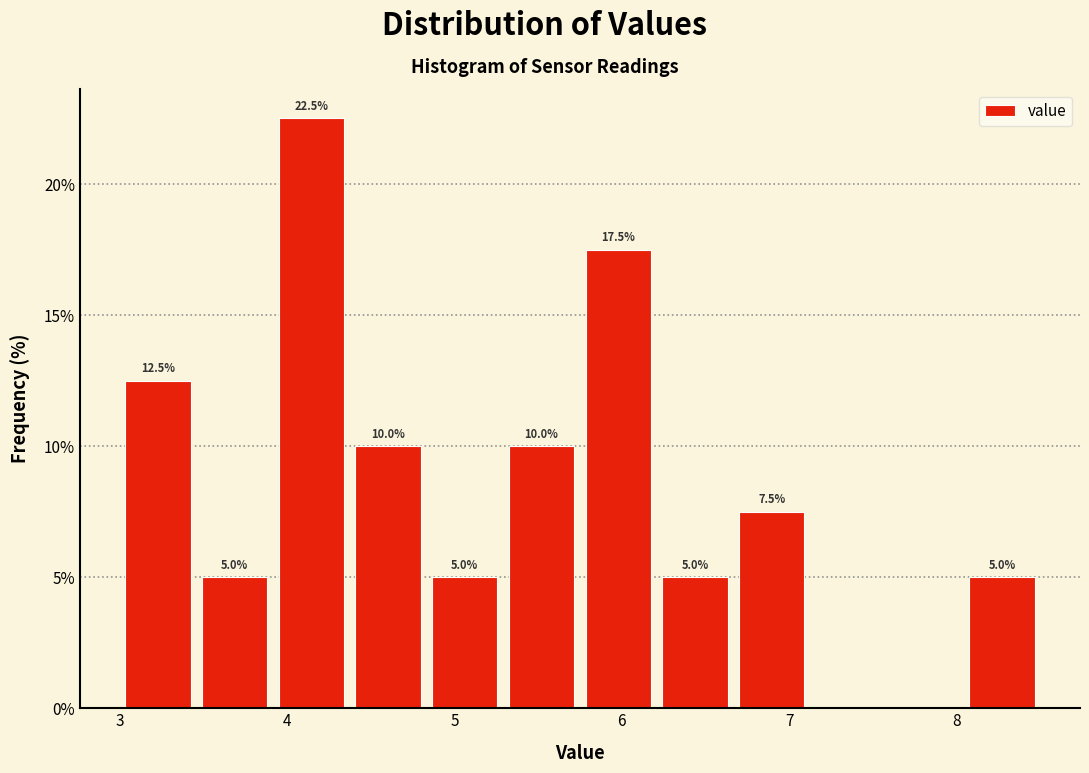

Which range on the x-axis has the tallest bar?

3.9 to 4.4